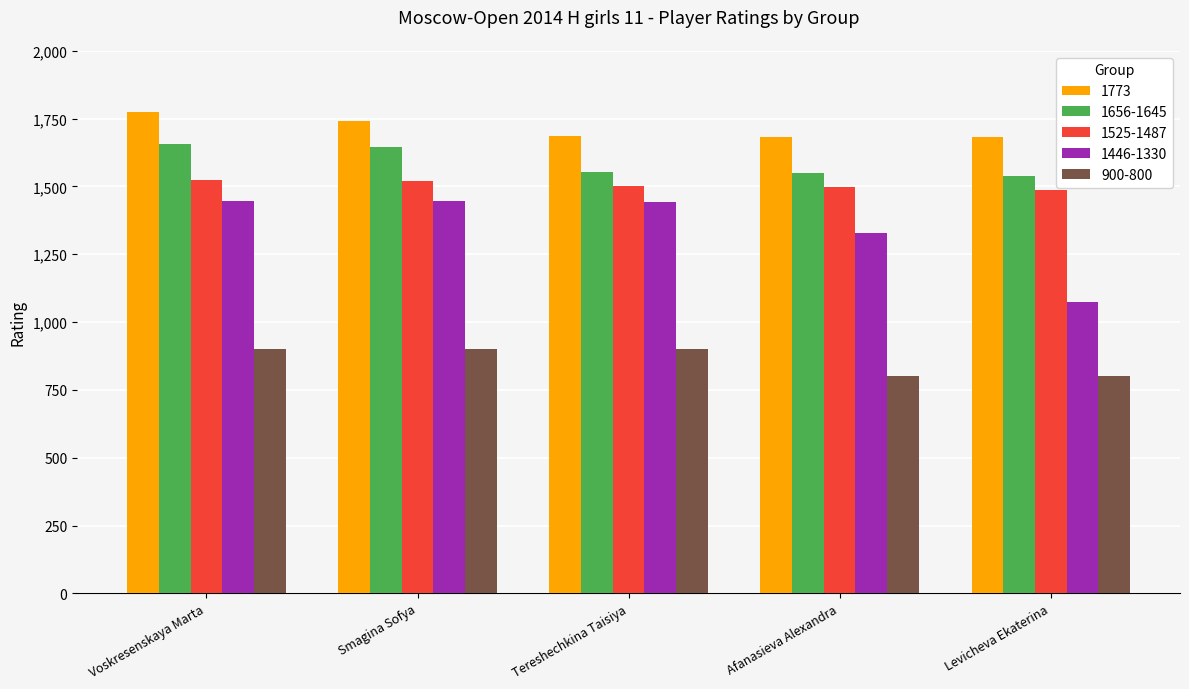

What is the minimum value shown in the chart?

800